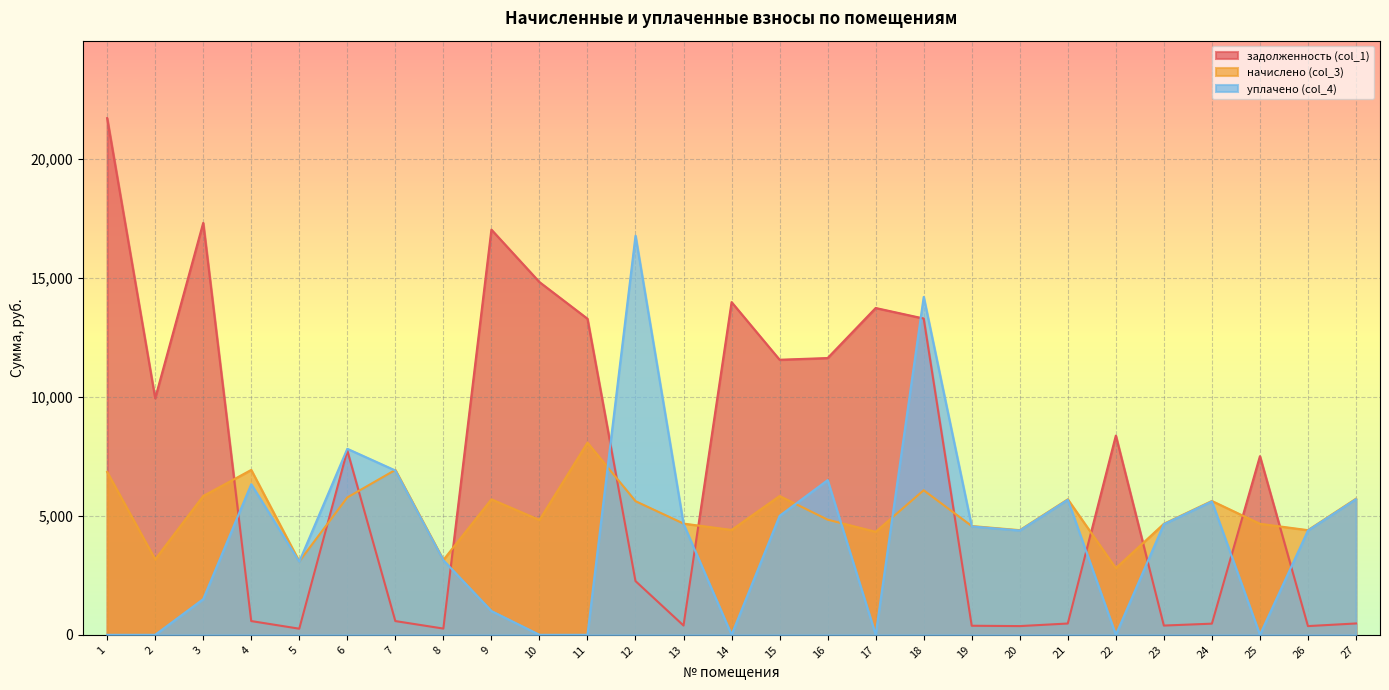

Which category has the highest value across all series?

1